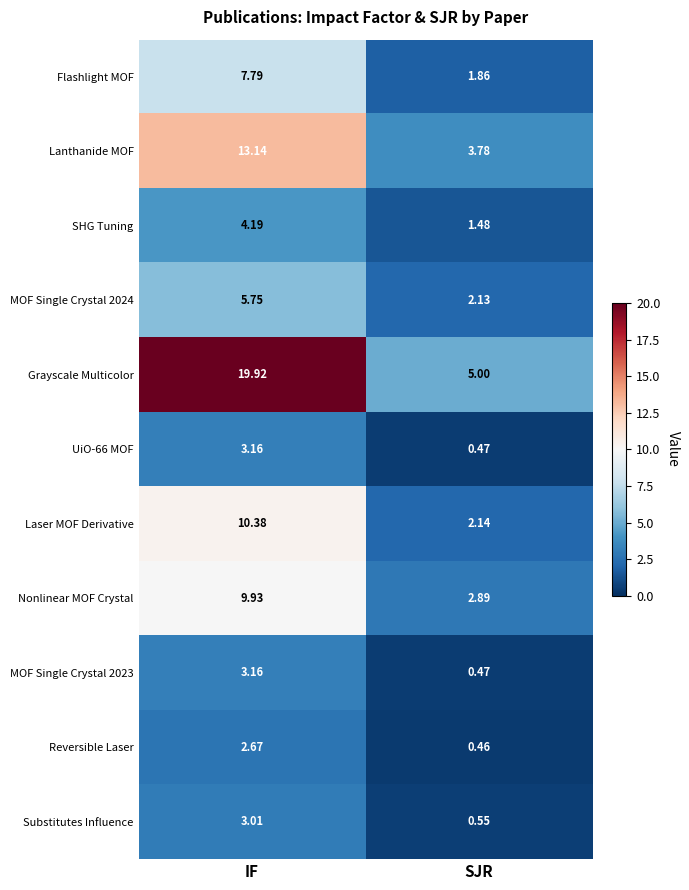

At which label is Lanthanide MOF closest to 8?

SJR